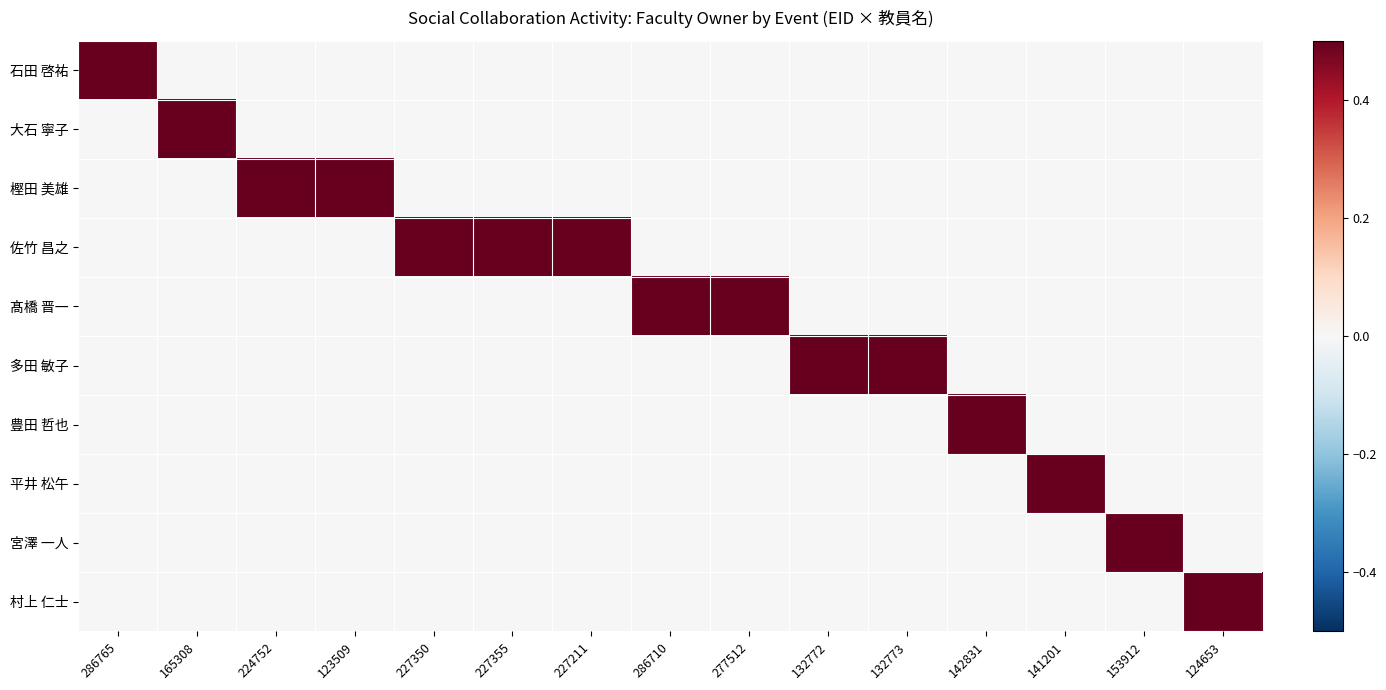

Reading left to right, transcribe all the data shown in this chart.

石田 啓祐: 286765=0.9	165308=0.0	224752=0.0	123509=0.0	227350=0.0	227355=0.0	227211=0.0	286710=0.0	277512=0.0	132772=0.0	132773=0.0	142831=0.0	141201=0.0	153912=0.0	124653=0.0
大石 寧子: 286765=0.0	165308=0.9	224752=0.0	123509=0.0	227350=0.0	227355=0.0	227211=0.0	286710=0.0	277512=0.0	132772=0.0	132773=0.0	142831=0.0	141201=0.0	153912=0.0	124653=0.0
樫田 美雄: 286765=0.0	165308=0.0	224752=0.9	123509=0.9	227350=0.0	227355=0.0	227211=0.0	286710=0.0	277512=0.0	132772=0.0	132773=0.0	142831=0.0	141201=0.0	153912=0.0	124653=0.0
佐竹 昌之: 286765=0.0	165308=0.0	224752=0.0	123509=0.0	227350=0.9	227355=0.9	227211=0.9	286710=0.0	277512=0.0	132772=0.0	132773=0.0	142831=0.0	141201=0.0	153912=0.0	124653=0.0
髙橋 晋一: 286765=0.0	165308=0.0	224752=0.0	123509=0.0	227350=0.0	227355=0.0	227211=0.0	286710=0.9	277512=0.9	132772=0.0	132773=0.0	142831=0.0	141201=0.0	153912=0.0	124653=0.0
多田 敏子: 286765=0.0	165308=0.0	224752=0.0	123509=0.0	227350=0.0	227355=0.0	227211=0.0	286710=0.0	277512=0.0	132772=0.9	132773=0.9	142831=0.0	141201=0.0	153912=0.0	124653=0.0
豊田 哲也: 286765=0.0	165308=0.0	224752=0.0	123509=0.0	227350=0.0	227355=0.0	227211=0.0	286710=0.0	277512=0.0	132772=0.0	132773=0.0	142831=0.9	141201=0.0	153912=0.0	124653=0.0
平井 松午: 286765=0.0	165308=0.0	224752=0.0	123509=0.0	227350=0.0	227355=0.0	227211=0.0	286710=0.0	277512=0.0	132772=0.0	132773=0.0	142831=0.0	141201=0.9	153912=0.0	124653=0.0
宮澤 一人: 286765=0.0	165308=0.0	224752=0.0	123509=0.0	227350=0.0	227355=0.0	227211=0.0	286710=0.0	277512=0.0	132772=0.0	132773=0.0	142831=0.0	141201=0.0	153912=1.0	124653=0.0
村上 仁士: 286765=0.0	165308=0.0	224752=0.0	123509=0.0	227350=0.0	227355=0.0	227211=0.0	286710=0.0	277512=0.0	132772=0.0	132773=0.0	142831=0.0	141201=0.0	153912=0.0	124653=0.7